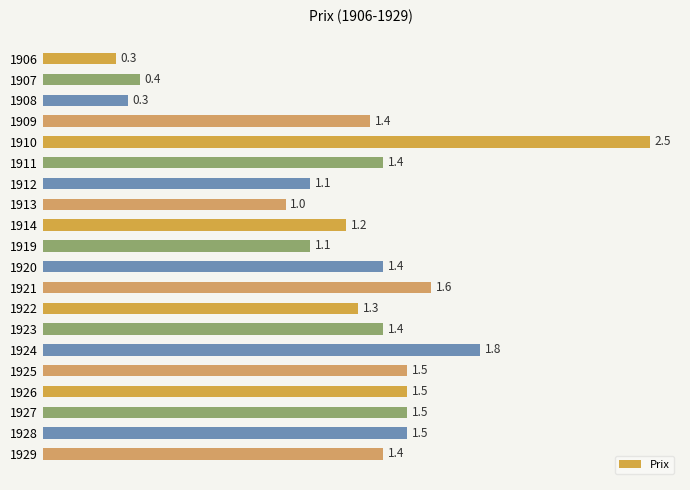

What is the sum of the values at 1923 and 1906?

1.7